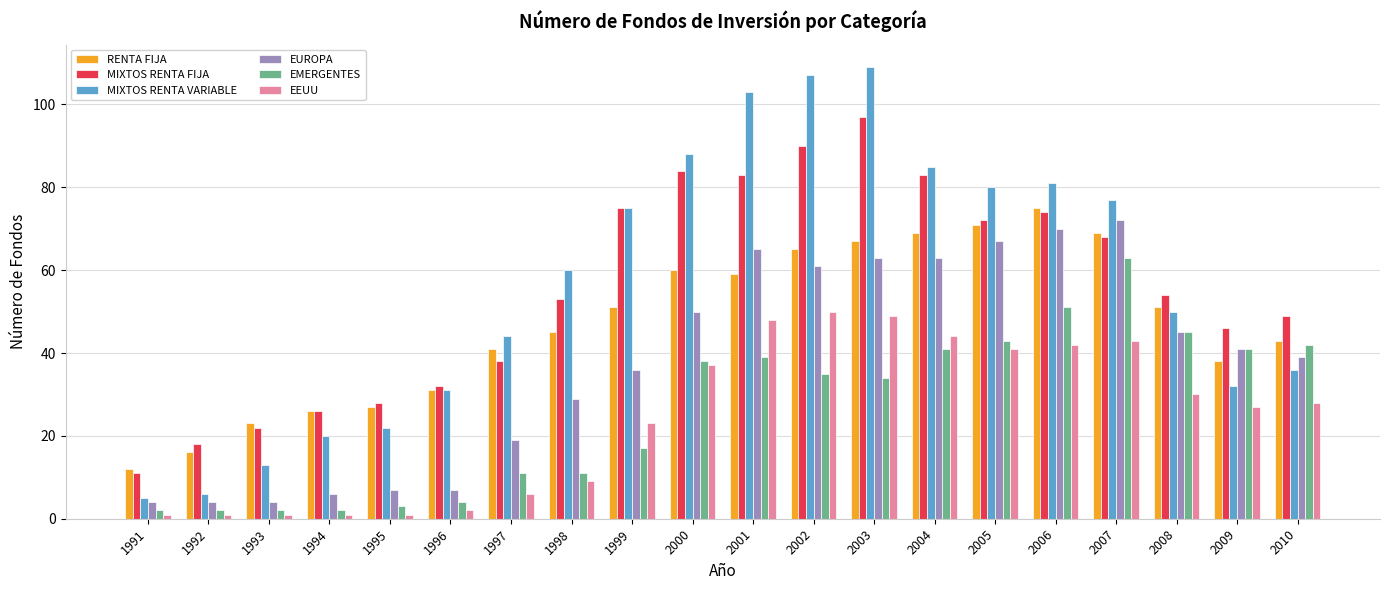

What are all the series names shown in the legend?

RENTA FIJA, MIXTOS RENTA FIJA, MIXTOS RENTA VARIABLE, EUROPA, EMERGENTES, EEUU